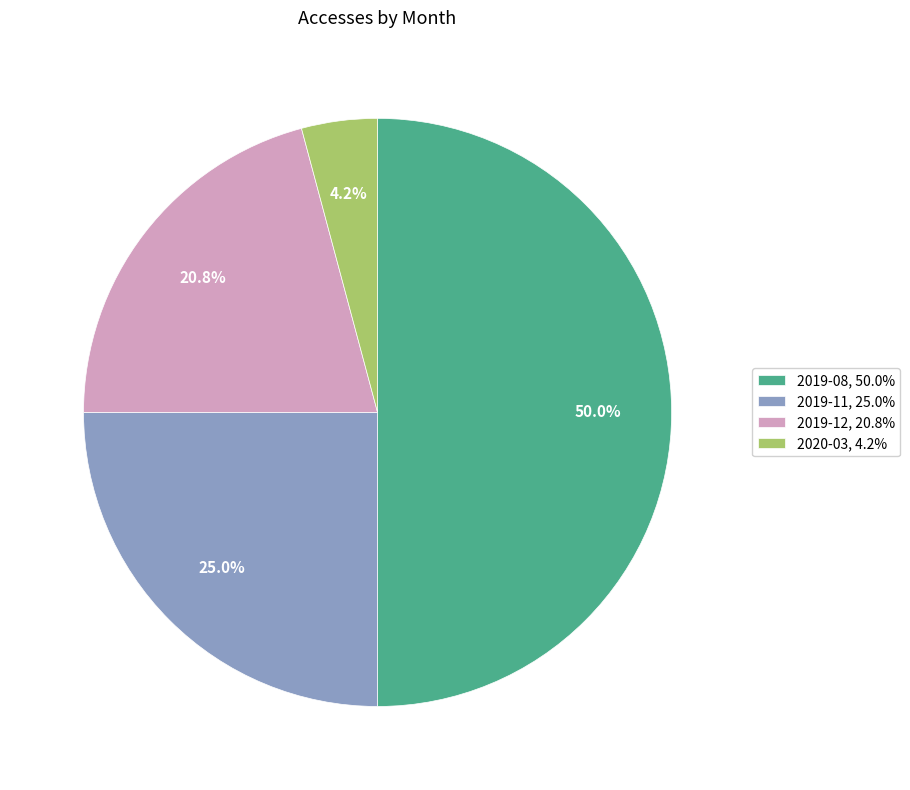

Is 2019-11 the majority of the pie?

No